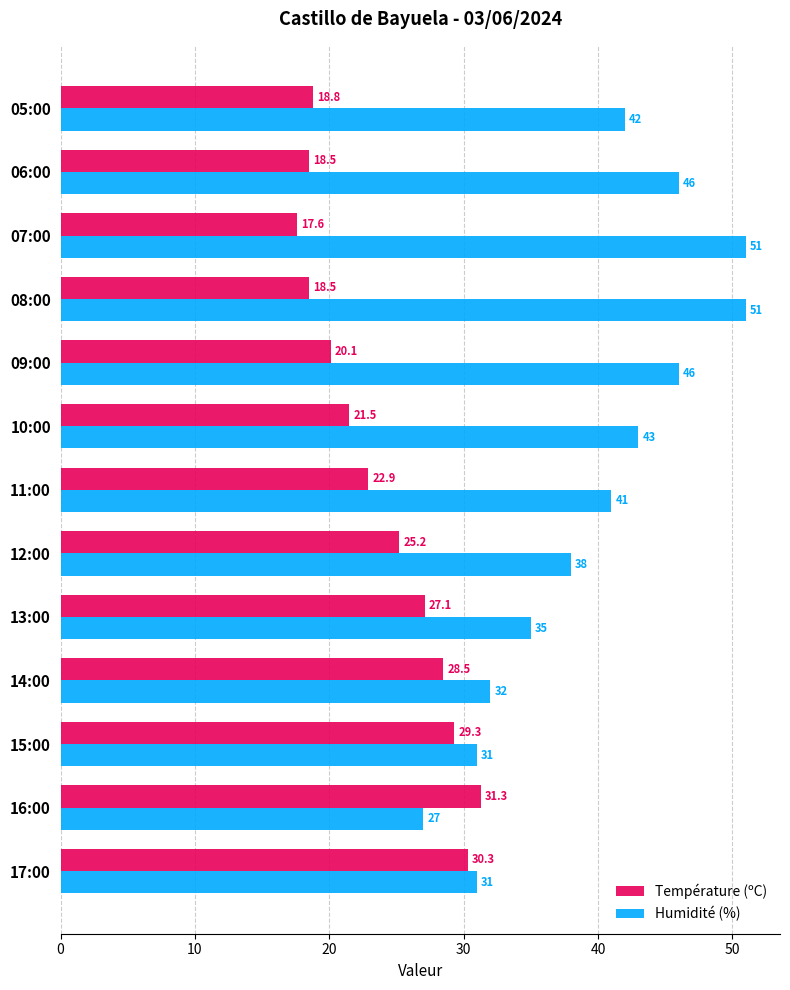

What is the difference between the second highest and minimum values in the Humidité (%) series?

24.0